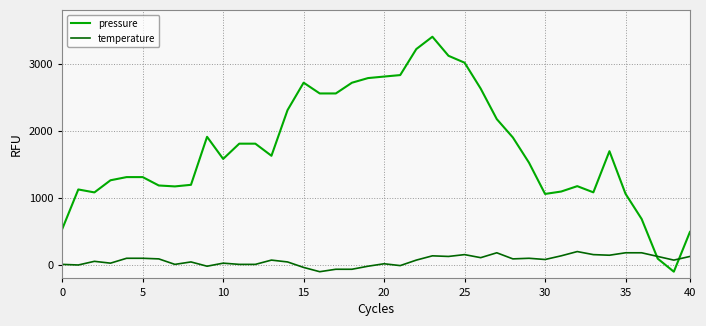

Which series has the largest total across all categories?

pressure